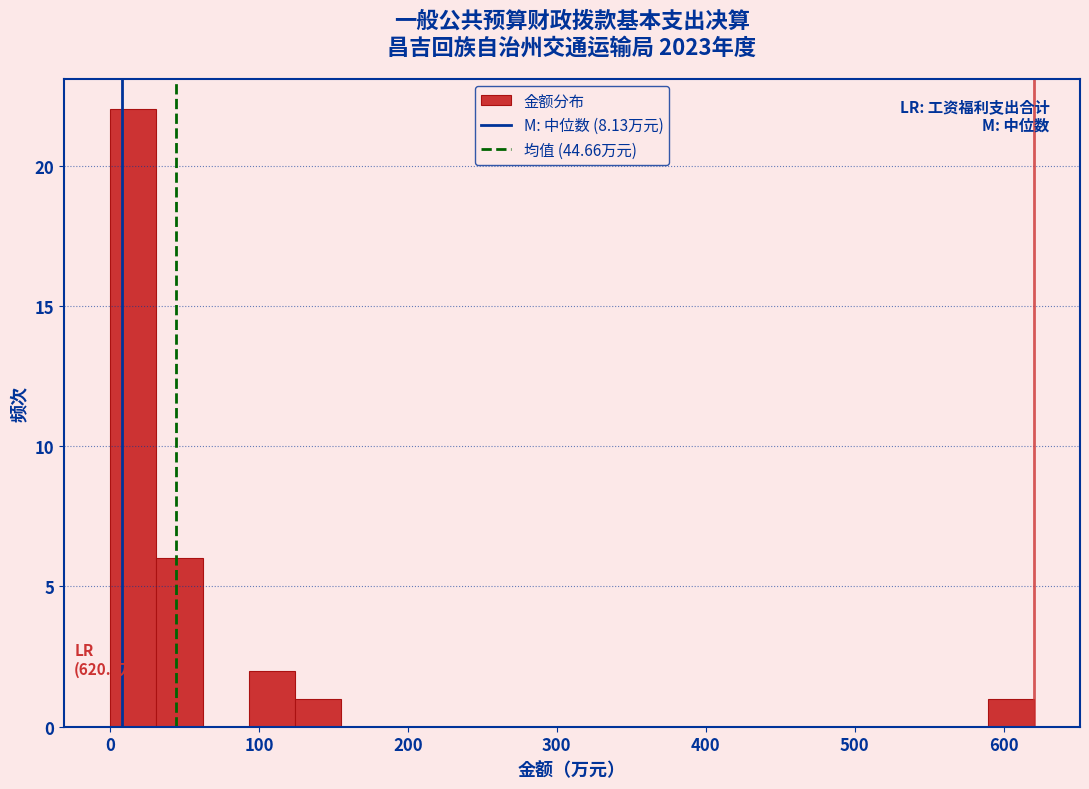

Read against the x-axis, roughly where is the centre of the tallest bar?

20